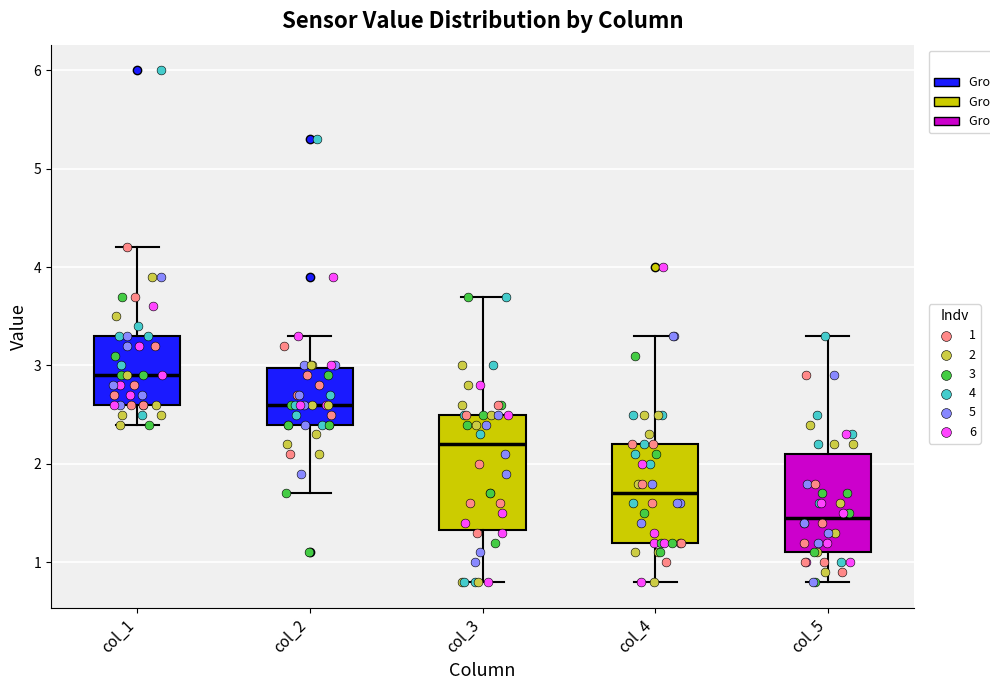

Where is the lower edge of the box for col_2 on the y-axis? The values are not printed on the chart, so give them approximately, as read against the axis.

2.4